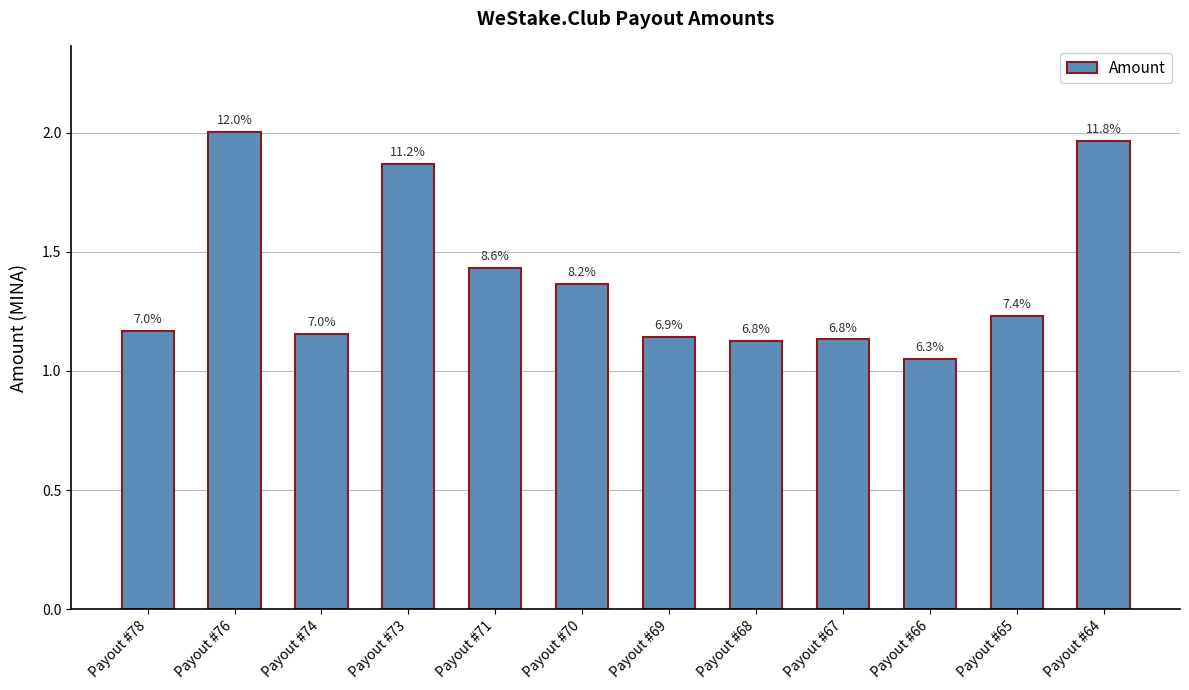

Rank the categories by value from highest to lowest.

Payout #76, Payout #64, Payout #73, Payout #71, Payout #70, Payout #65, Payout #78, Payout #74, Payout #69, Payout #67, Payout #68, Payout #66